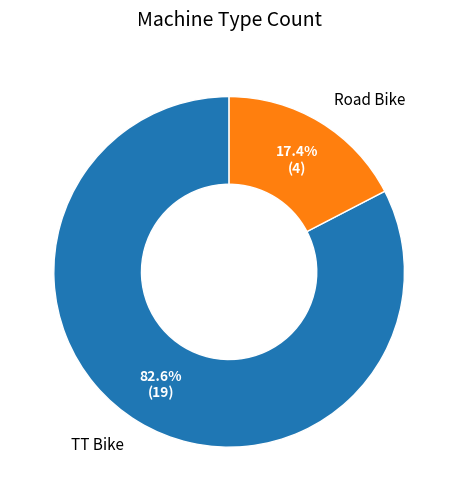

What percentage is the TT Bike slice, to the nearest percent?

83%